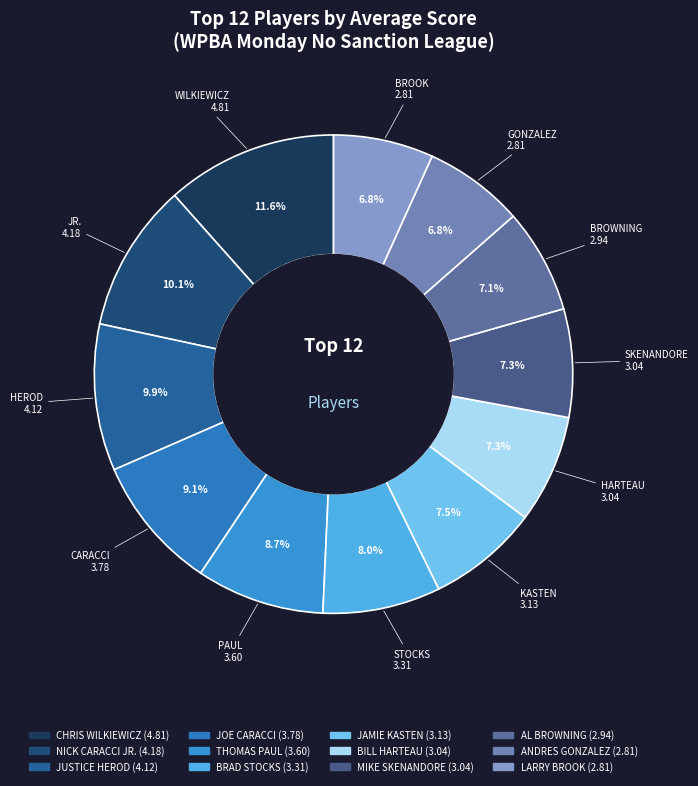

How many segments does this pie chart have?

12